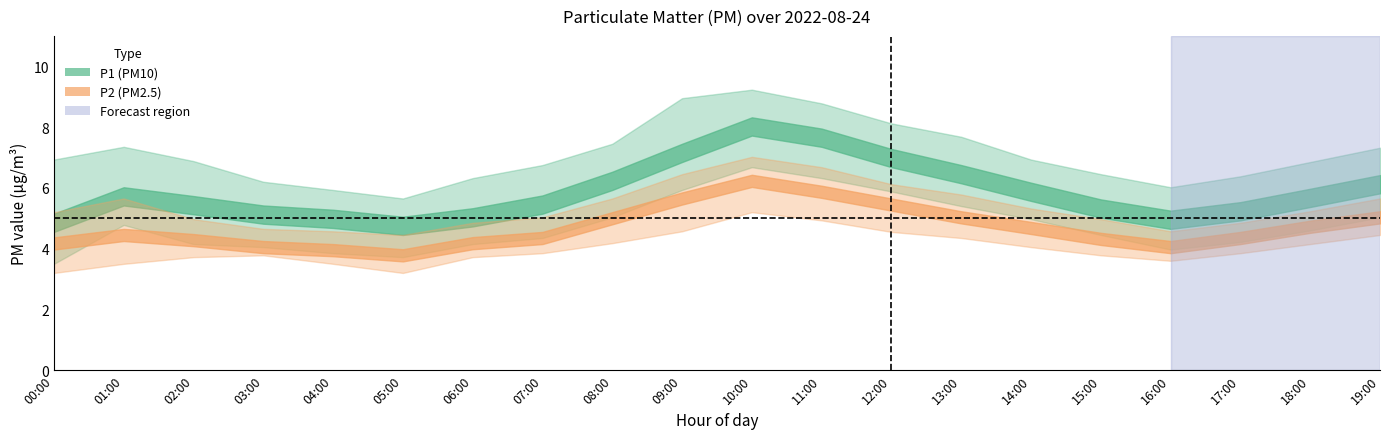

What is the sum of the P1 values at 19:00 and 17:00?

11.4